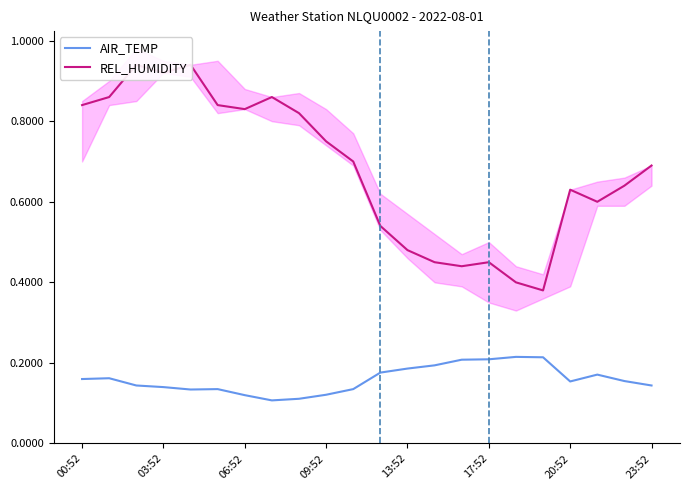

True or false: REL_HUMIDITY and AIR_TEMP cross at least once.

False